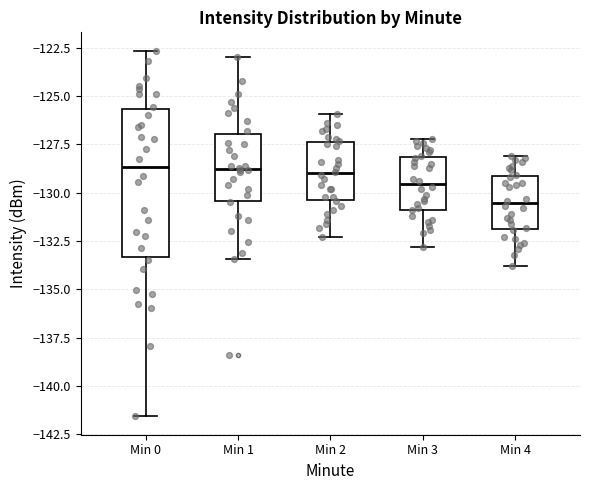

Which box is the tallest, from its lower edge to its upper edge?

Min 0